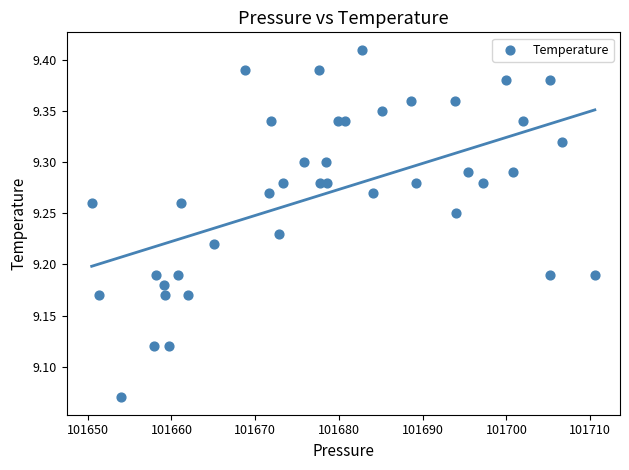

What is the range of X values (max minus min)?

60.1